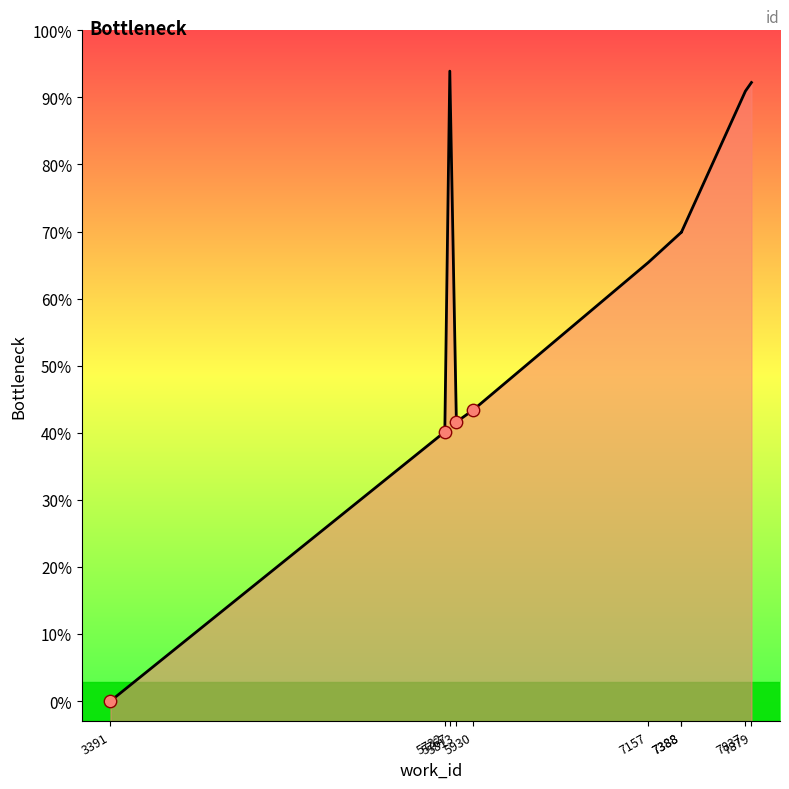

Approximately how many times larger is the value at 5813 compared to 5930?

1.0